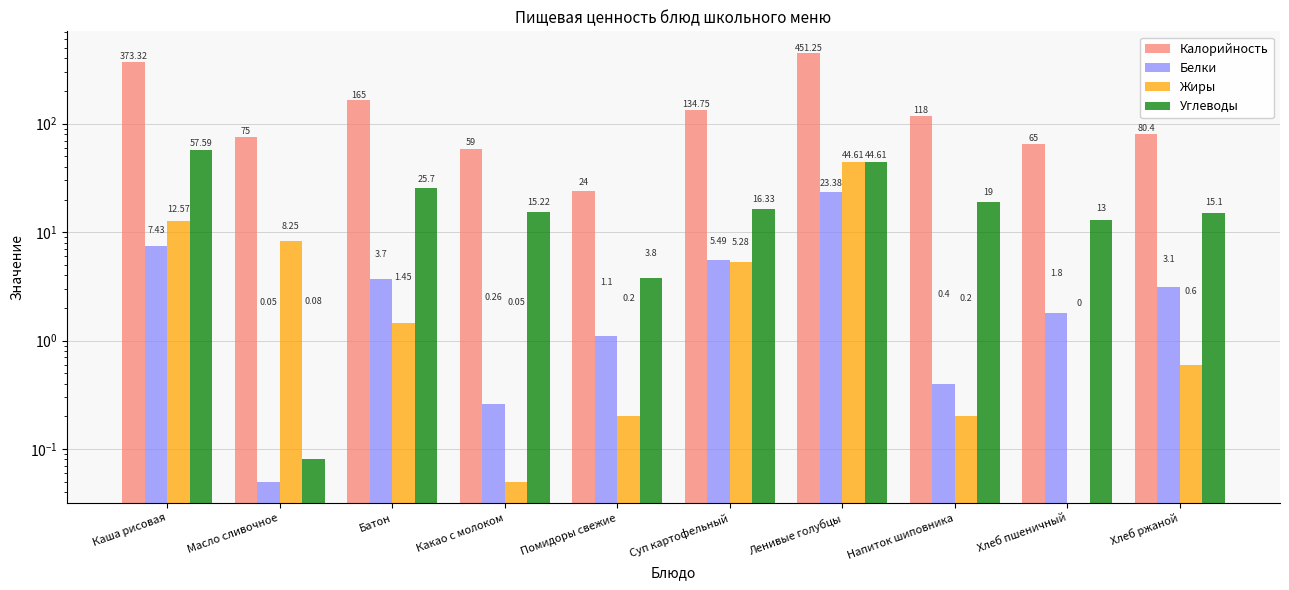

What is the approximate value of Белки at Напиток шиповника?

0.4